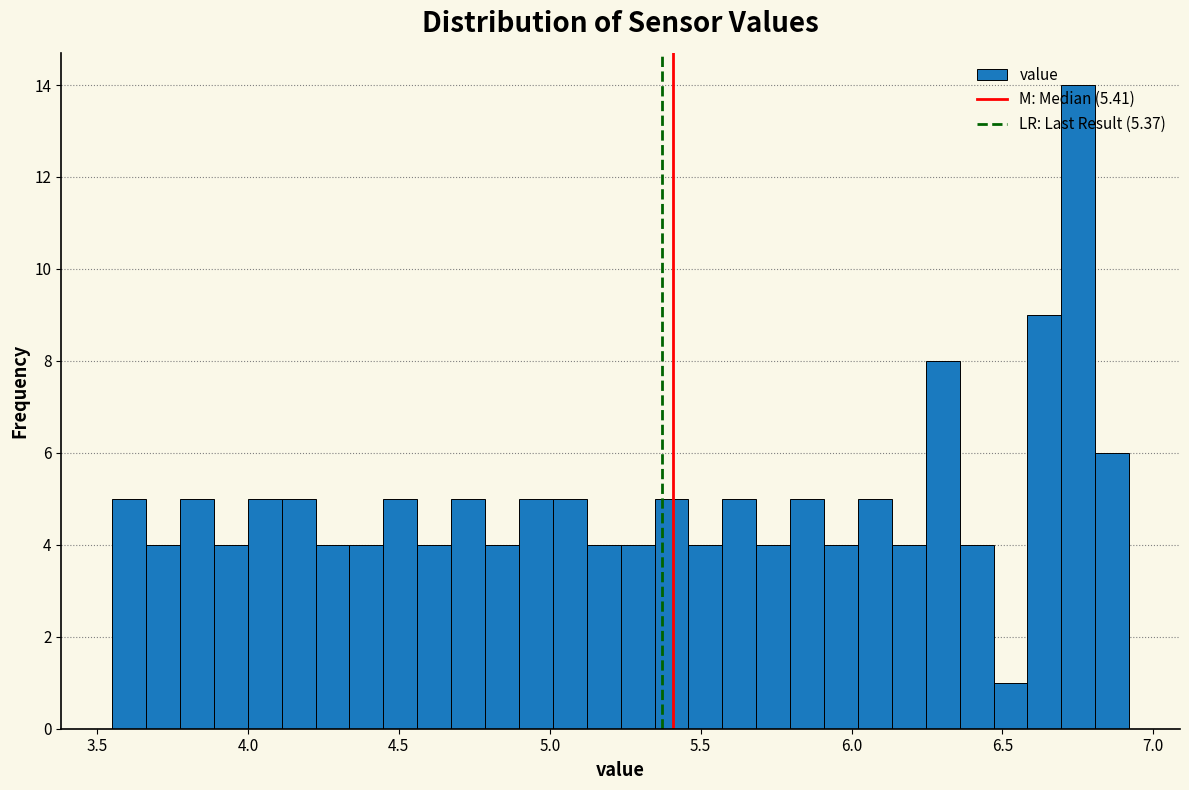

Around what value on the x-axis is the tallest bar? Give the approximate position of its centre, as read against the axis.

6.75